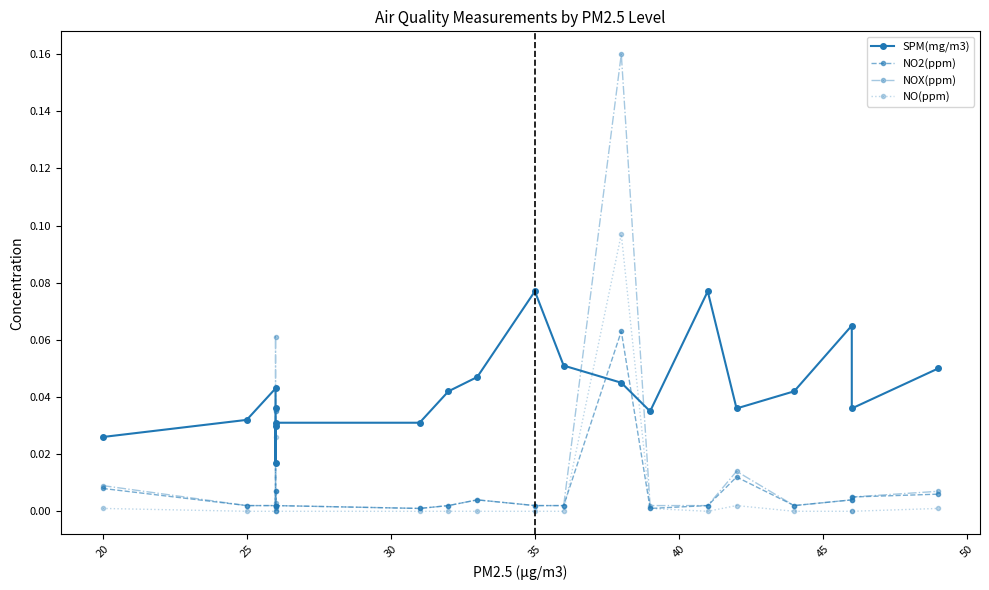

How many lines are shown in the chart?

4